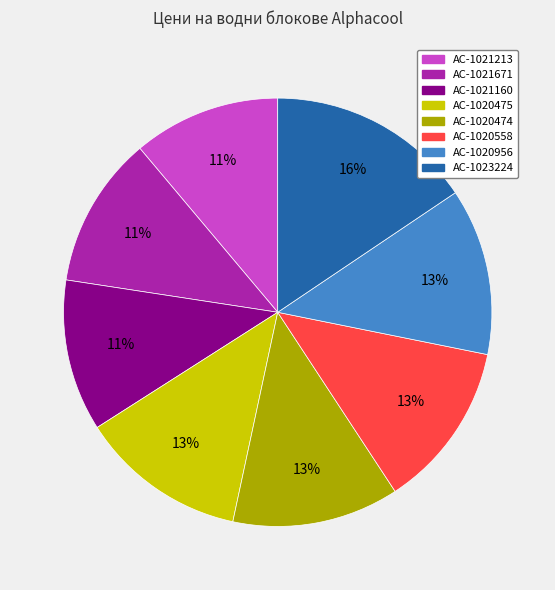

True or false: AC-1020474 accounts for 1% of the total.

False